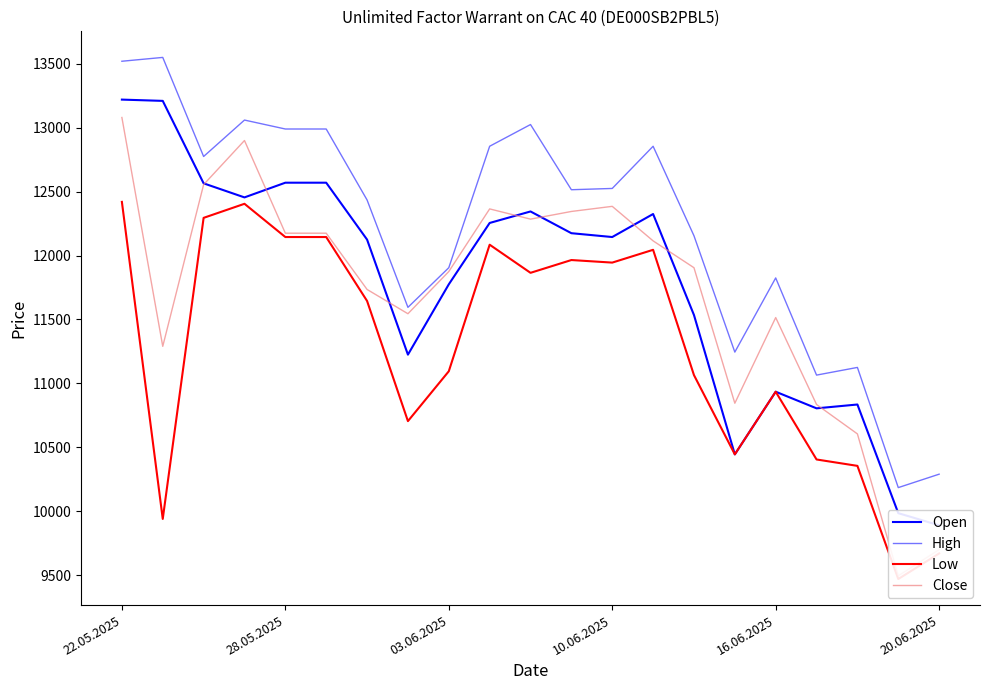

Does the chart have visible grid lines?

No